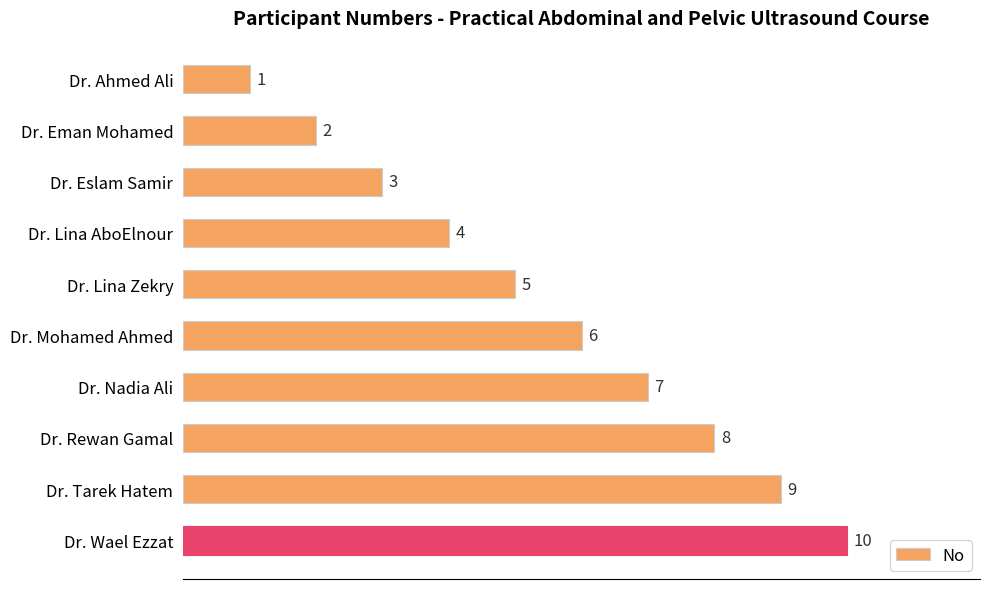

What position from the bottom is Dr. Wael Ezzat?

1